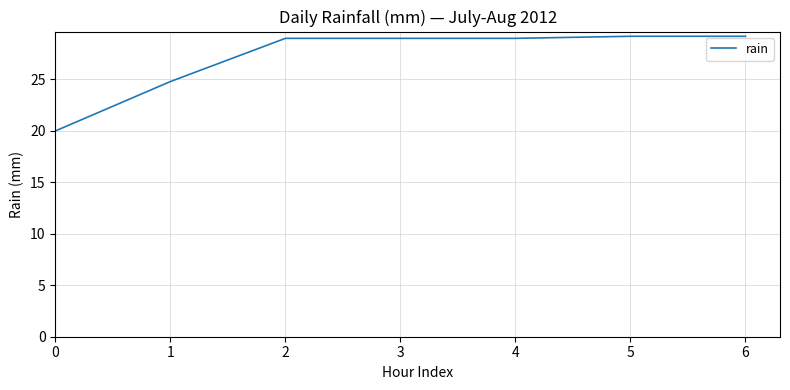

True or false: the data shows 29.0 at 3.

True